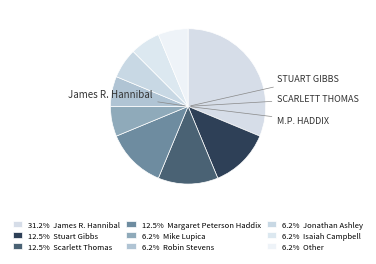

How many slices are in this pie chart?

9